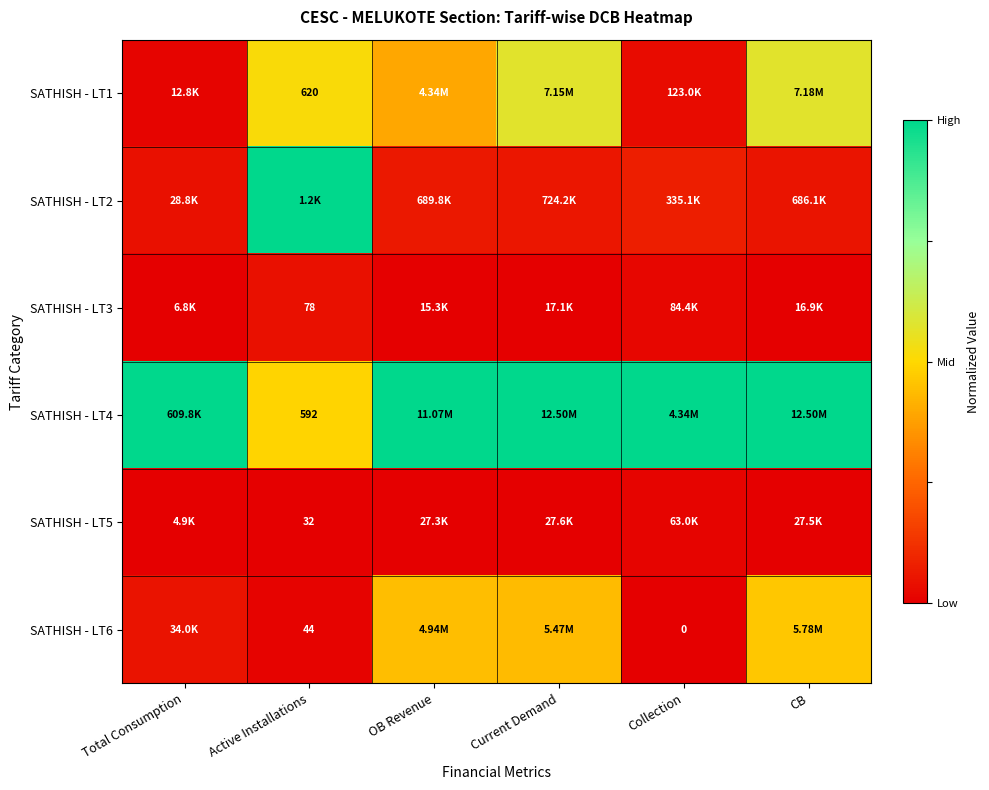

At which category is the sum across all series the highest?

CB